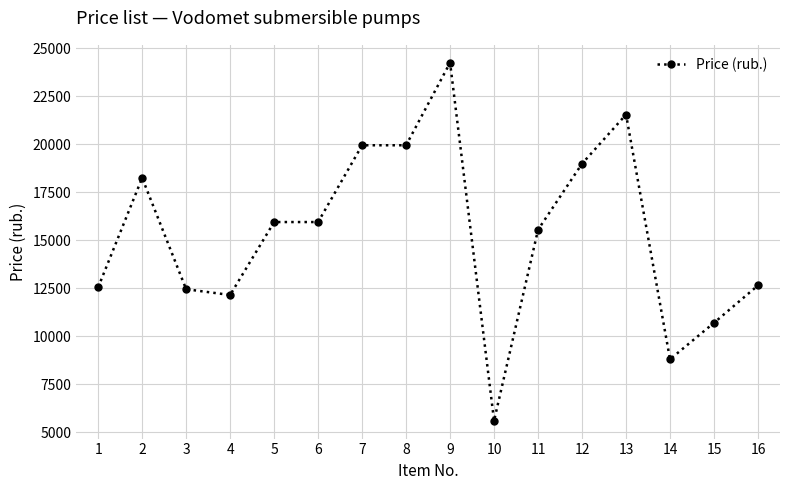

How many lines are shown in the chart?

1